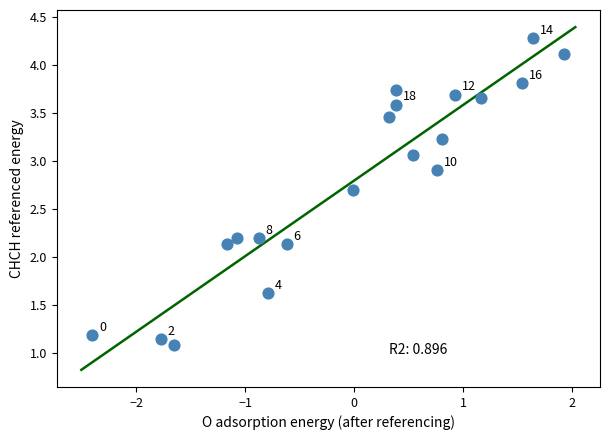

What is the range of X values (max minus min)?

4.3